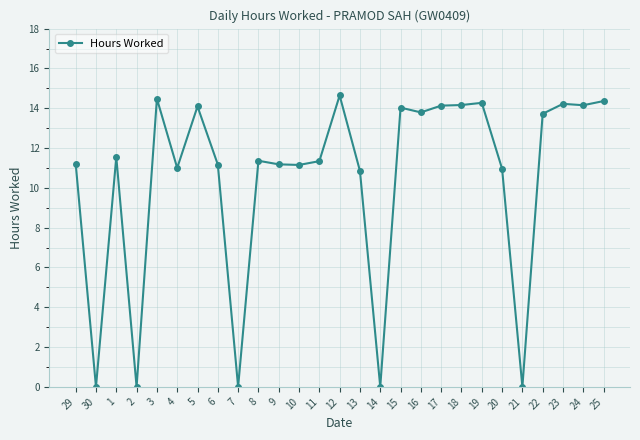

How many series are shown in this chart?

1